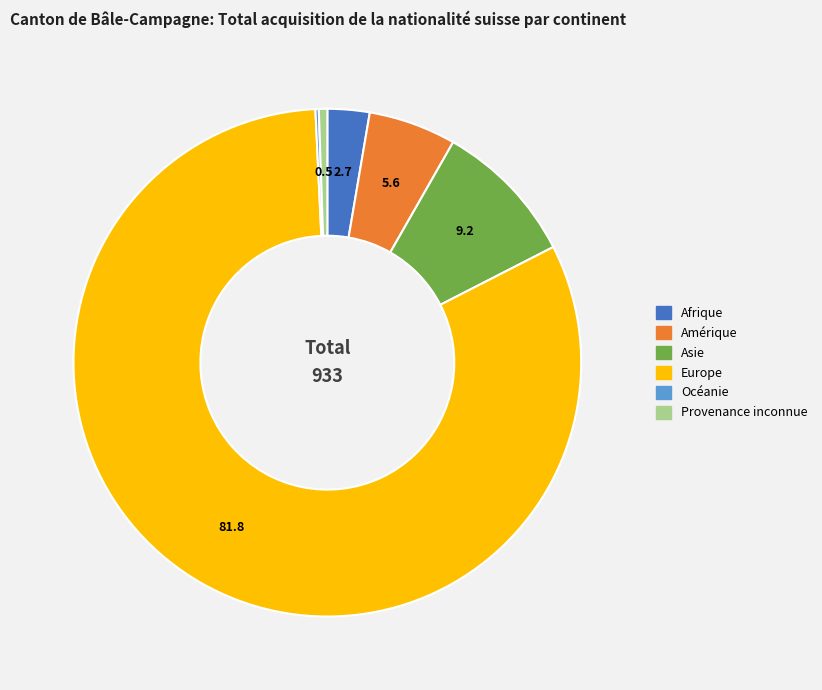

Which category has the biggest portion of the pie?

Europe